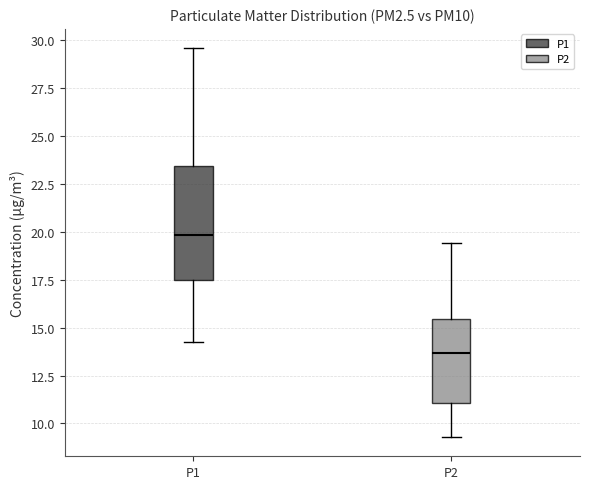

Where does the median line of the box for P1 sit on the y-axis? The values are not printed on the chart, so give them approximately, as read against the axis.

20.0